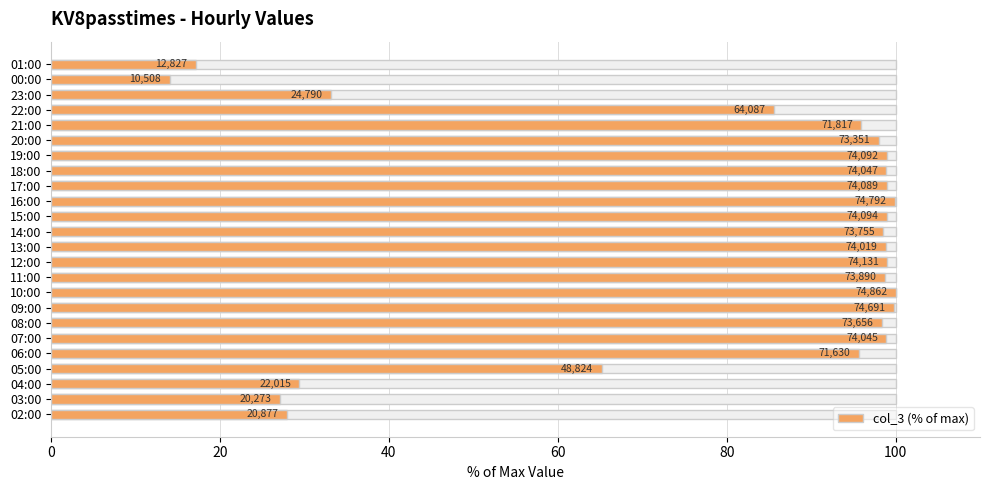

Read the value at 11:00.

98.7